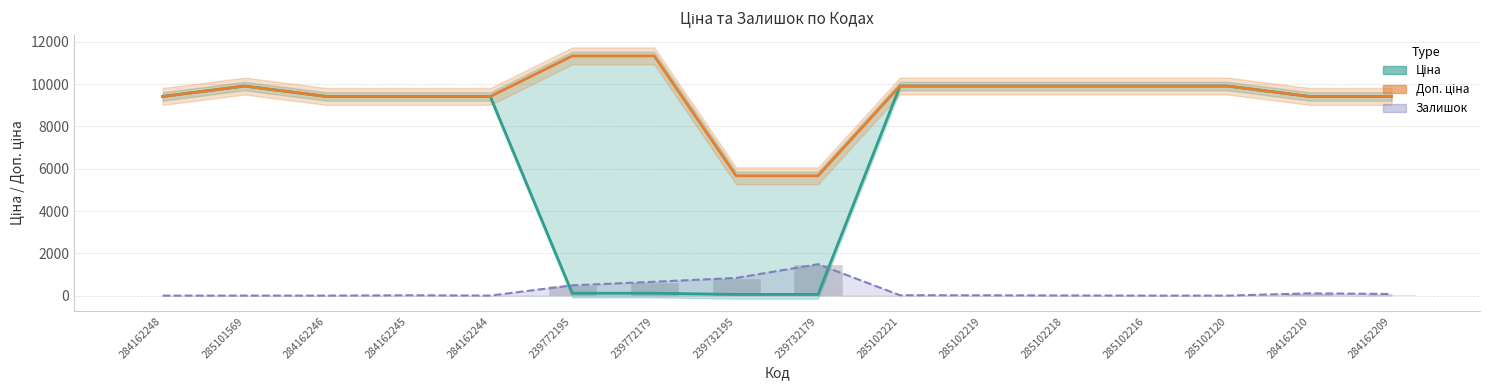

Which category has the highest value in the Залишок series?

239732179